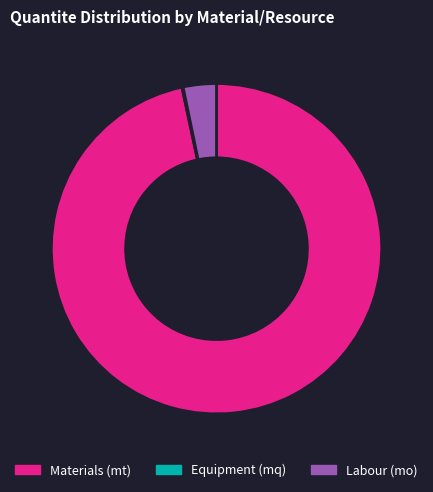

True or false: Materials (mt) accounts for 97% of the total.

True